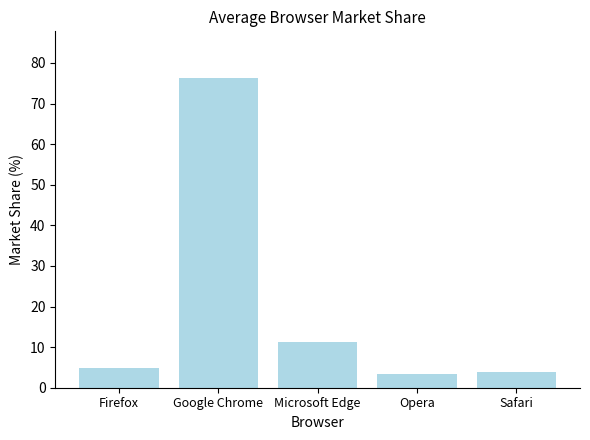

What is the change in value from Opera to Safari?

+0.5